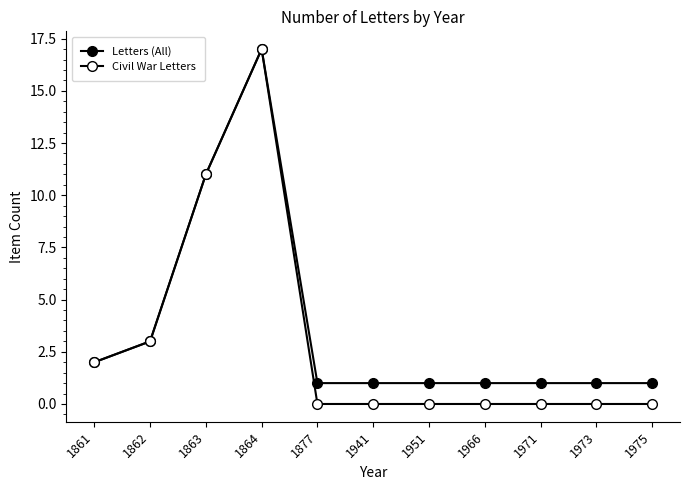

How many categories are shown in the chart?

11